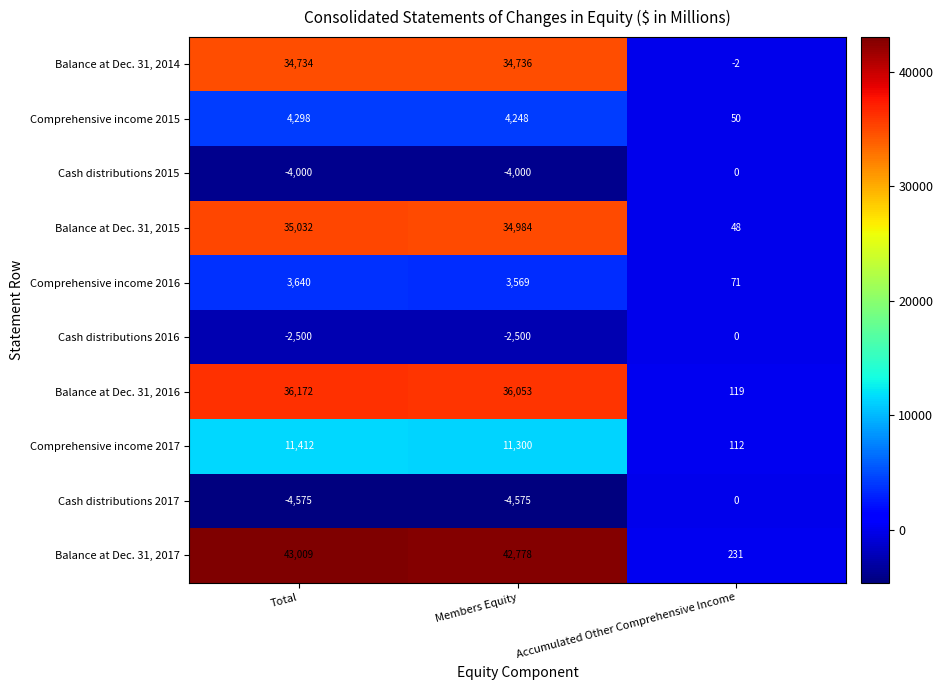

What is the spread (max minus min) of values at Total?

47584